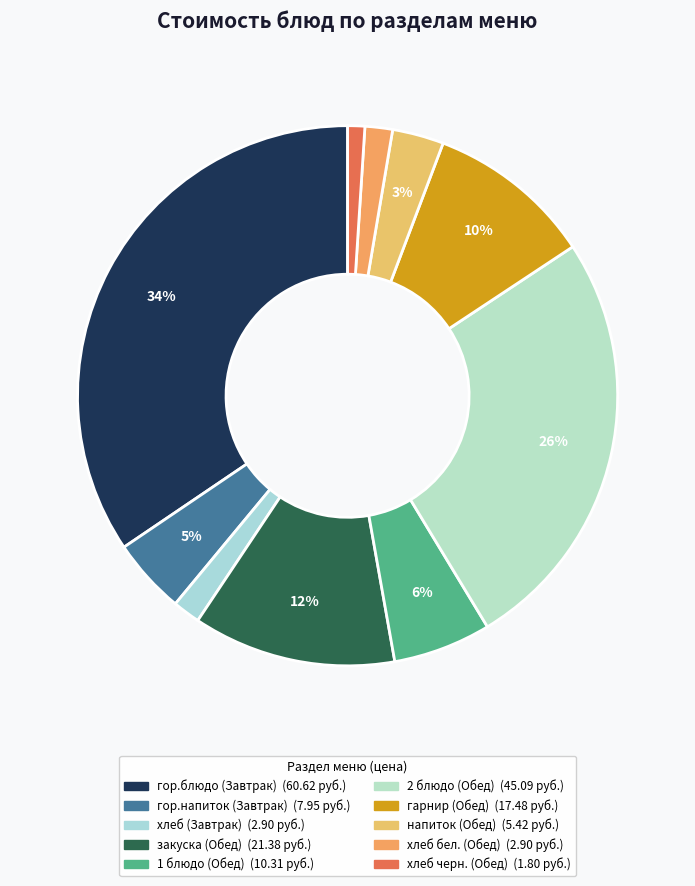

How many segments does this pie chart have?

10